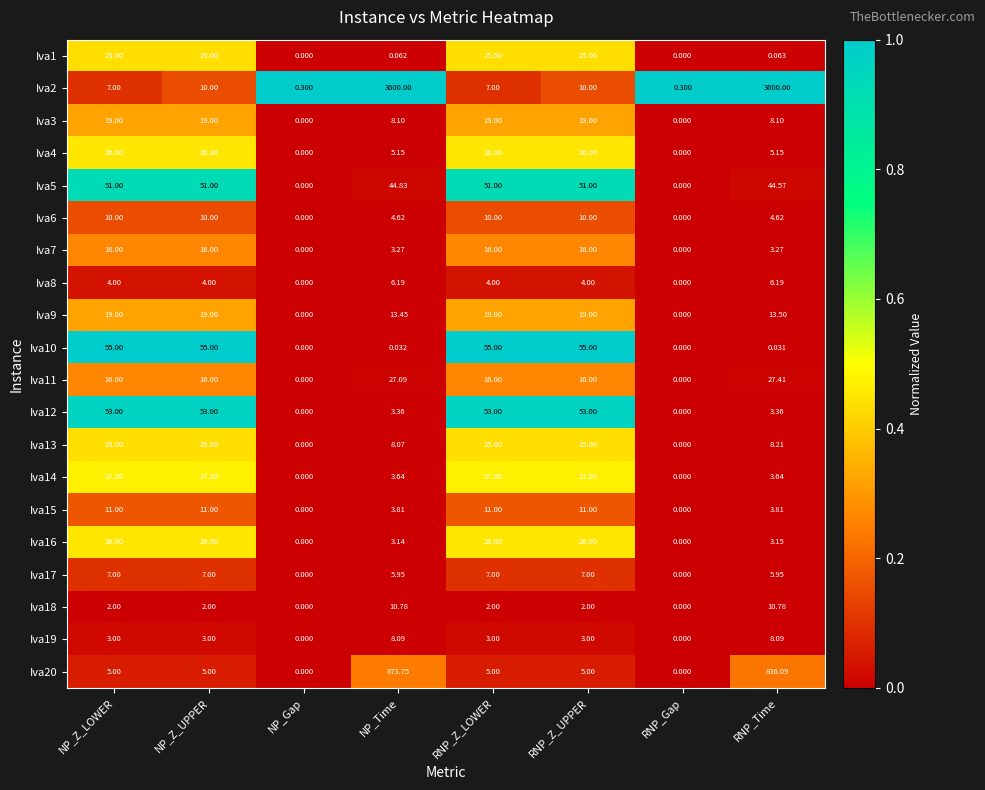

Which series changed the most between RNP_Z_UPPER and RNP_Time?

Iva2